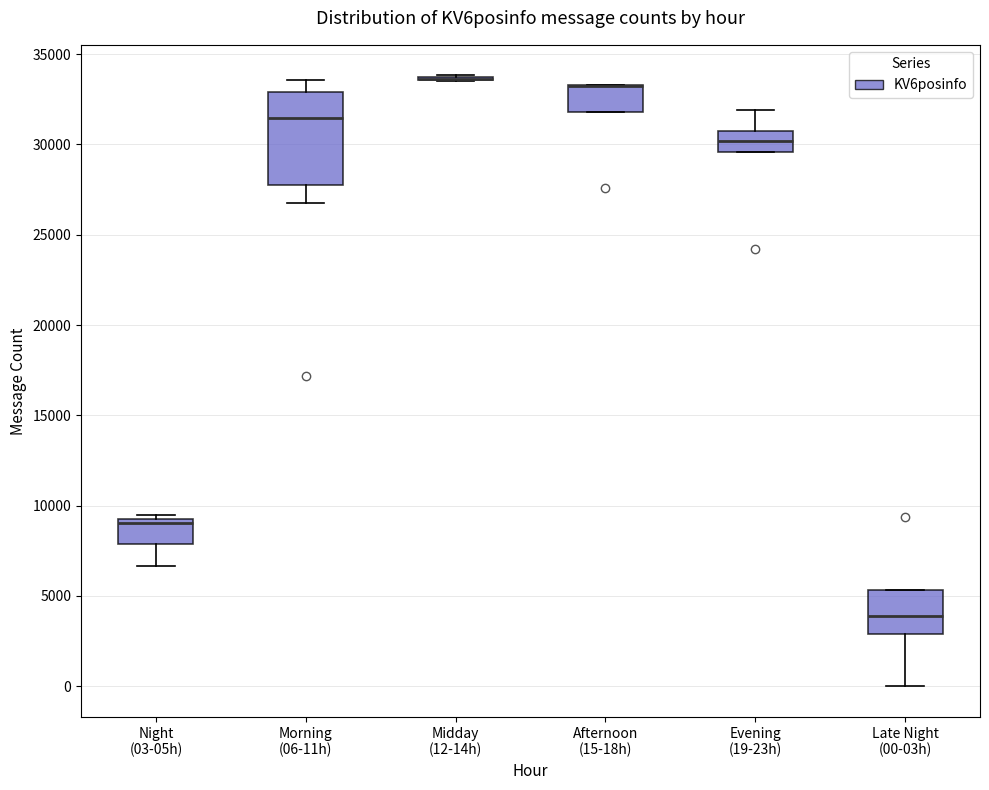

Where is the upper edge of the box for Night (03-05h) on the y-axis? The values are not printed on the chart, so give them approximately, as read against the axis.

9500